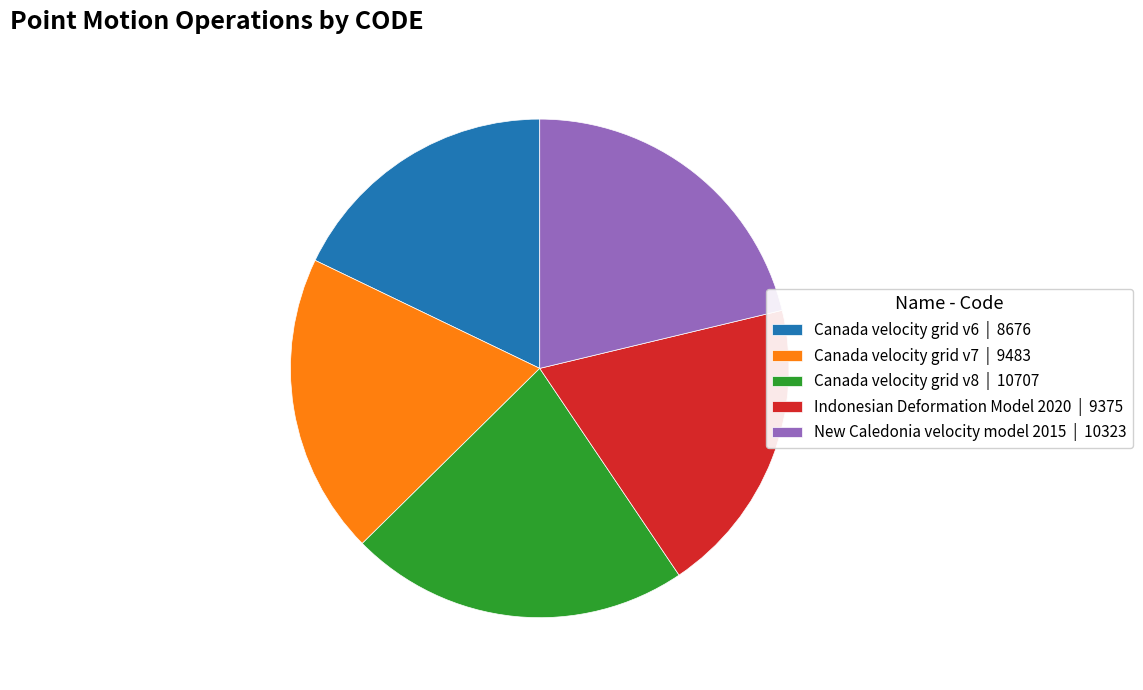

Is there any slice that represents more than half of the pie?

No